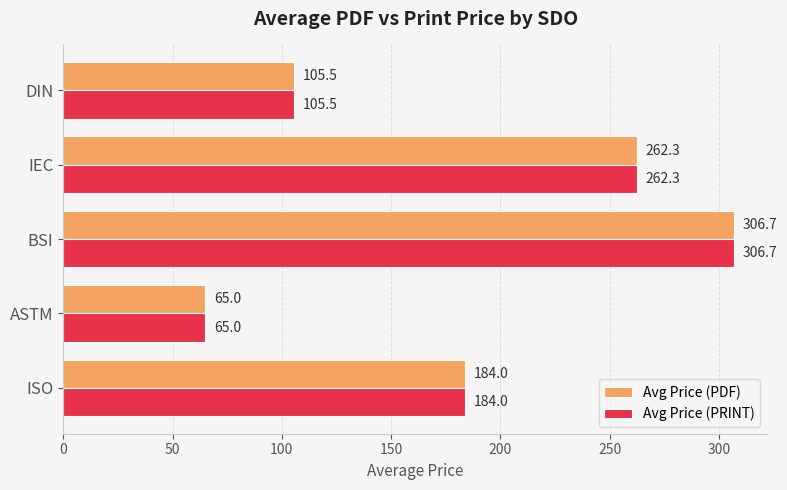

What is the minimum value shown in the chart?

65.0